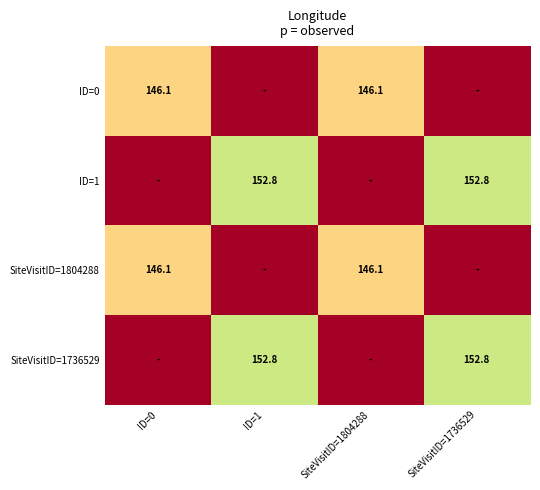

Is it true that SiteVisitID=1804288 equals 94.9 at SiteVisitID=1804288?

False